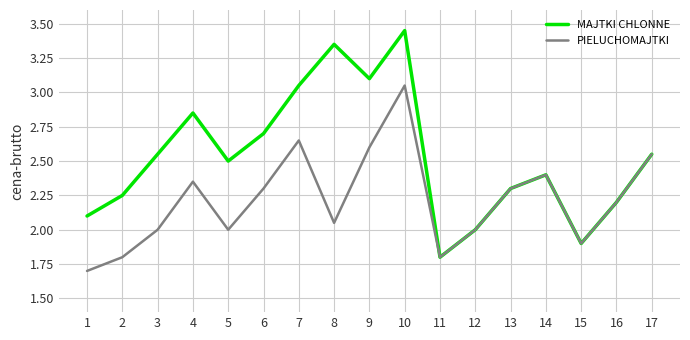

Between 2 and 6, which series saw the biggest shift?

PIELUCHOMAJTKI